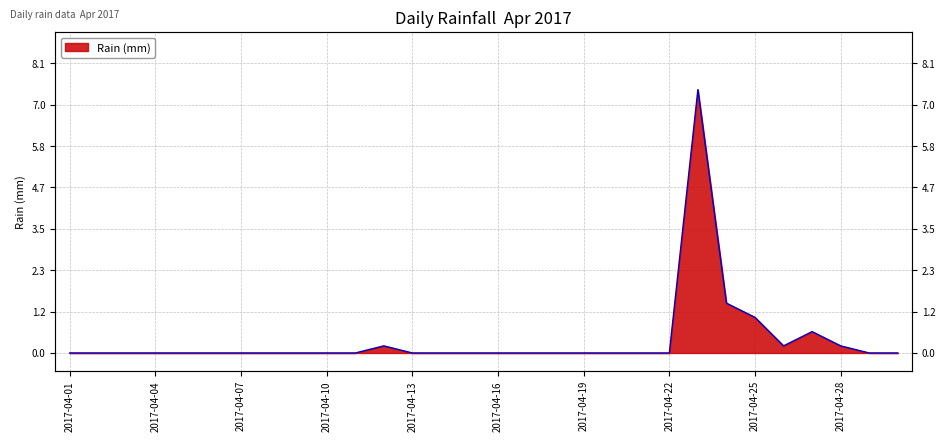

How many lines are shown in the chart?

1